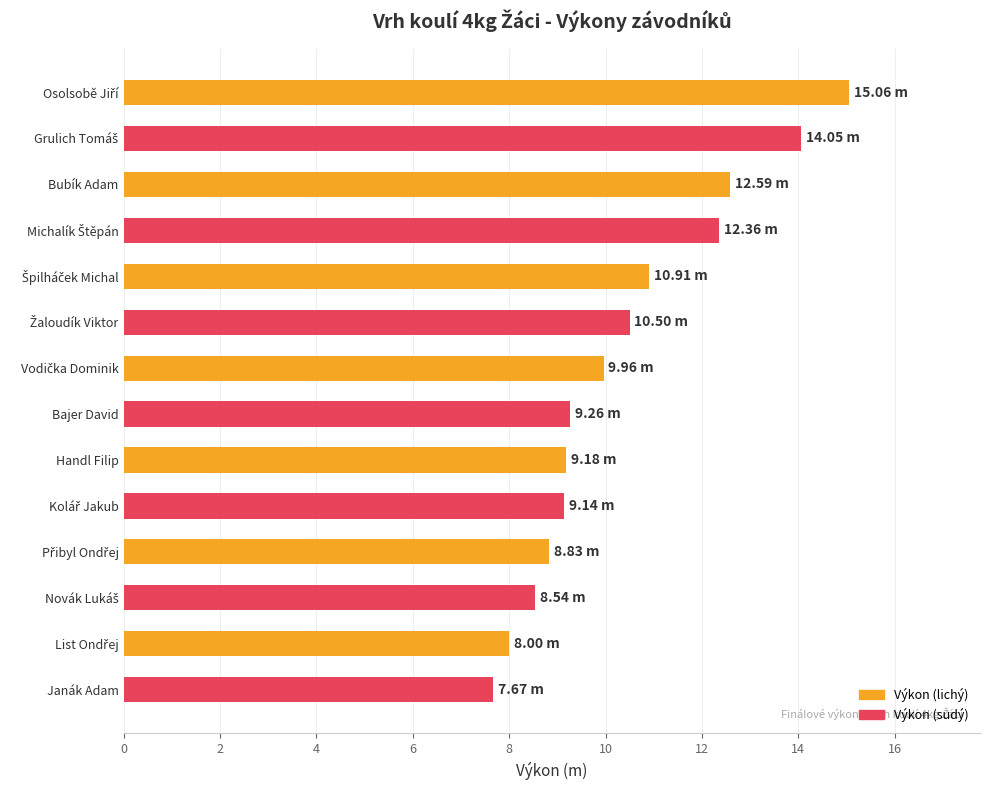

What is the difference between the maximum and minimum values?

7.4